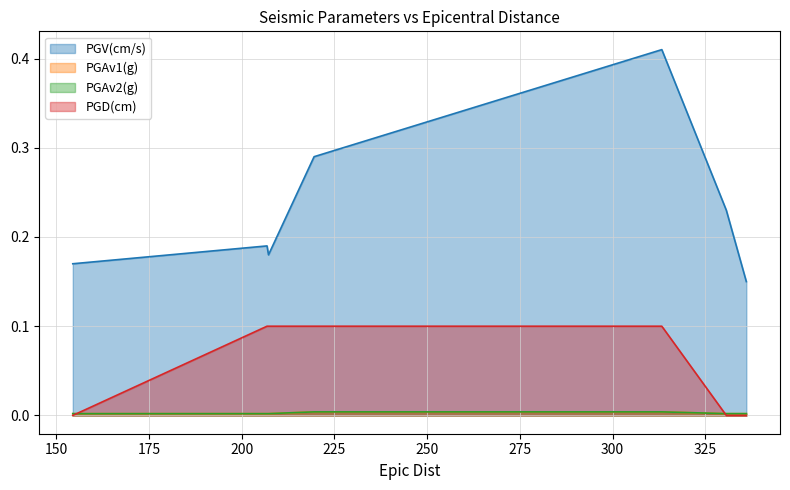

How many lines are shown in the chart?

4